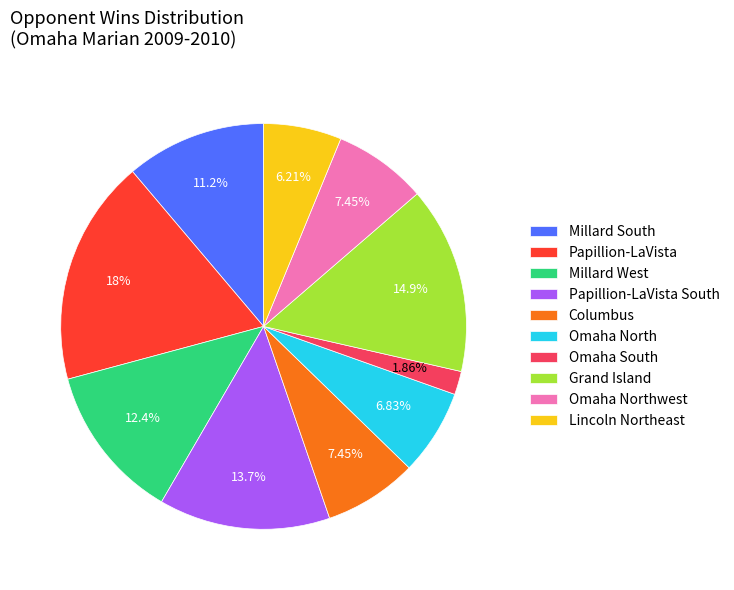

Approximately how many times larger is the value at Columbus compared to Omaha South?

4.0